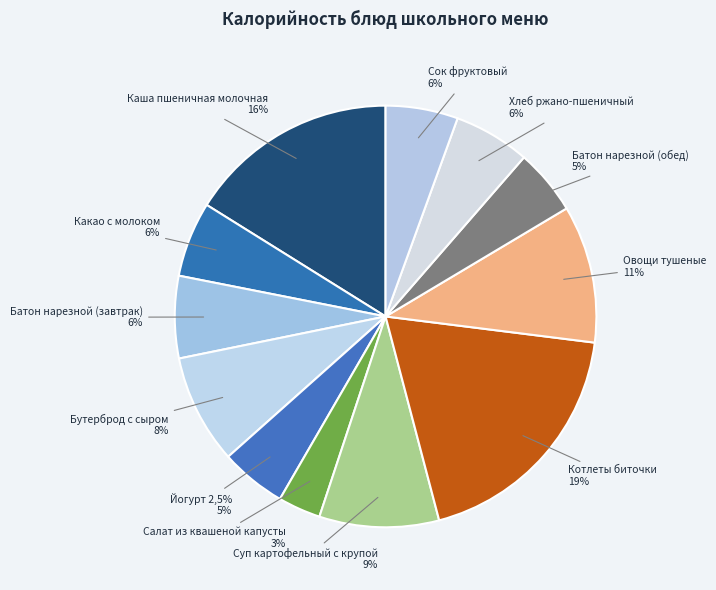

Does any single category account for the majority?

No